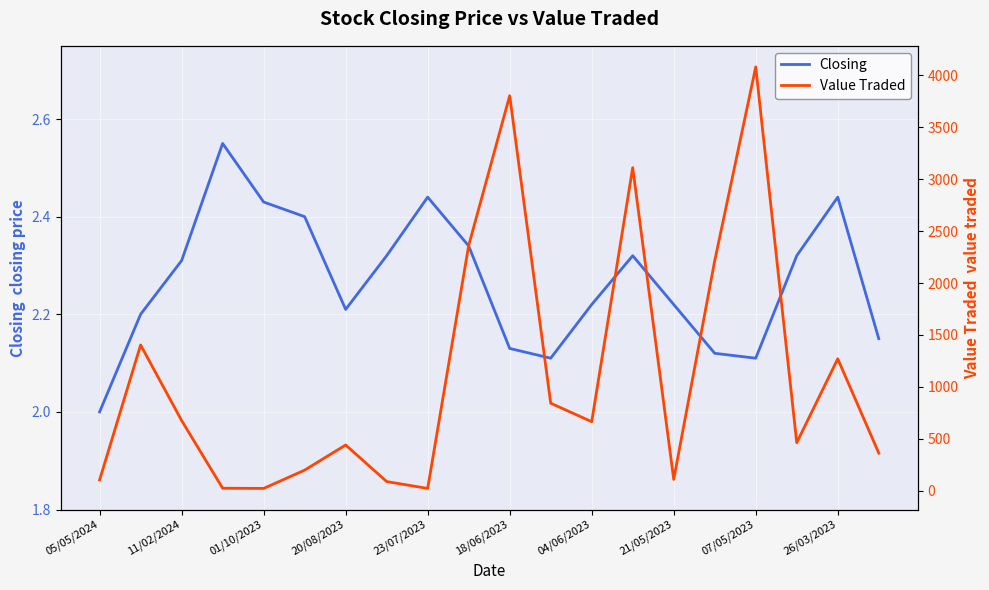

What is the minimum value for Closing?

2.0